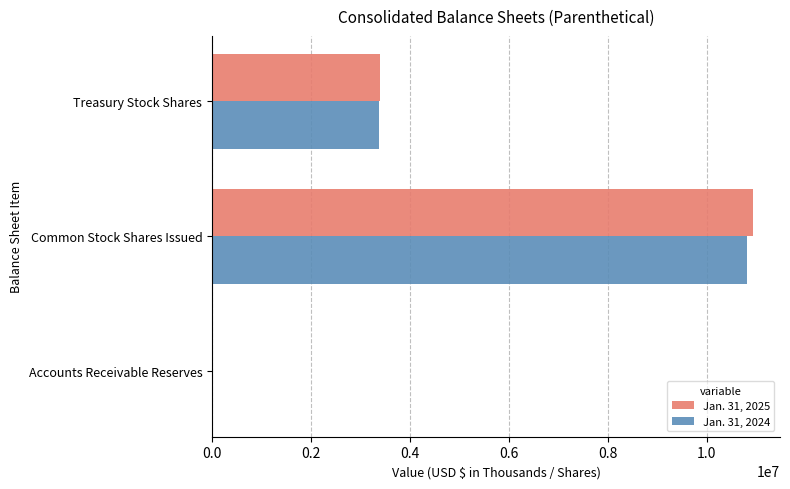

At which category is the sum across all series the highest?

Common Stock Shares Issued